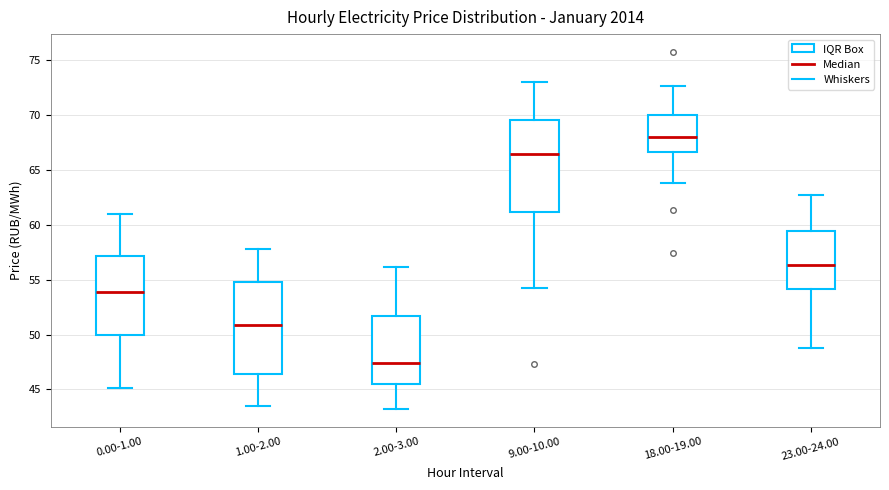

Which box's median line is the lowest?

2.00-3.00